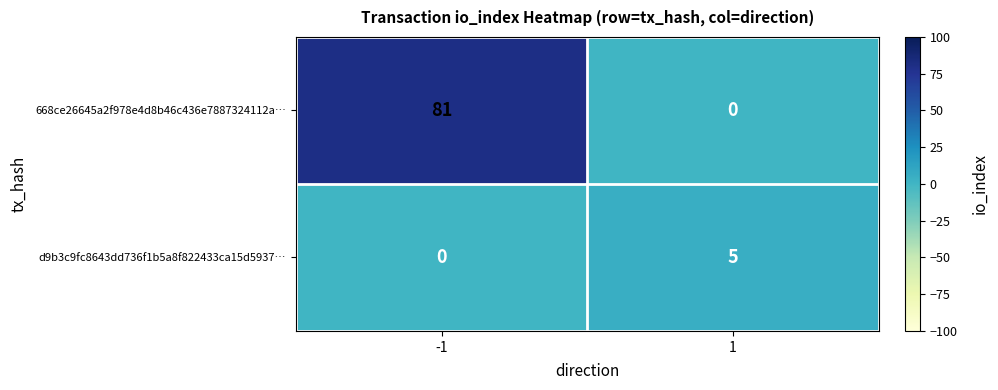

Which series has the widest spread of values?

668ce26645a2f978e4d8b46c436e7887324112a…